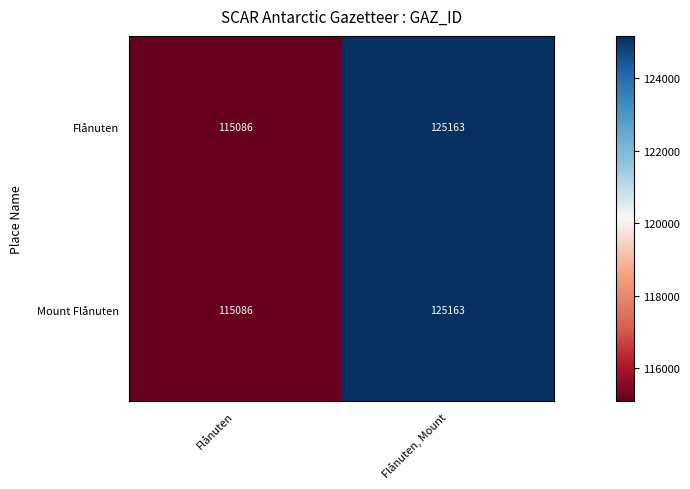

How many categories are shown in the chart?

2